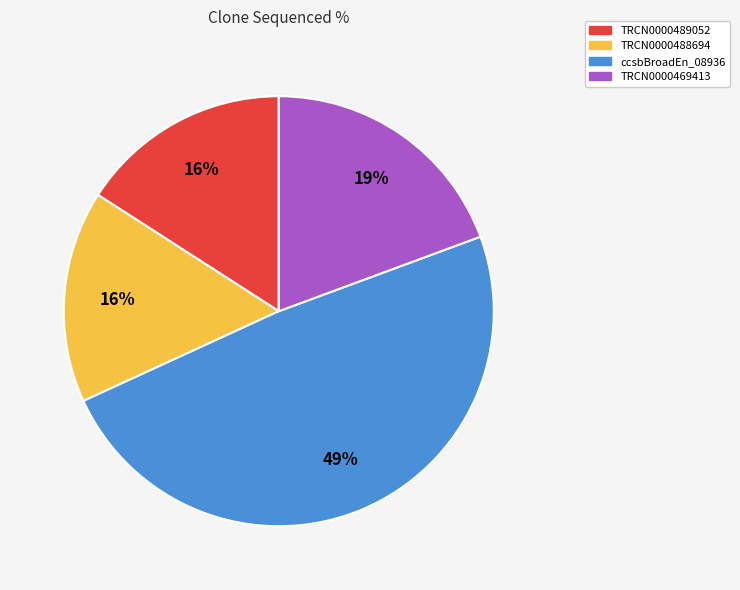

Count the number of slices in the pie.

4